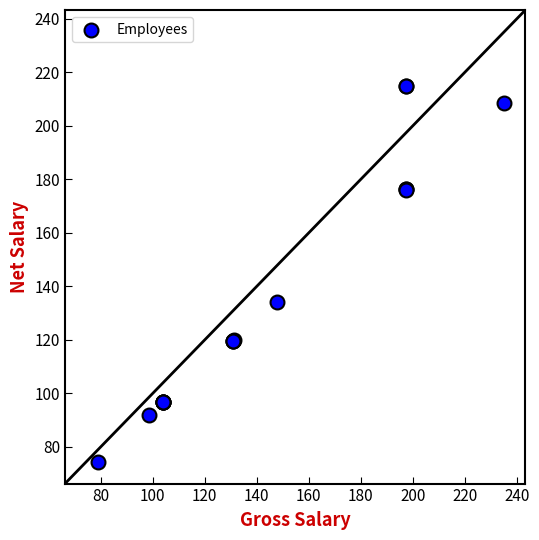

What Y value in the scatter plot is closest to 144?

134.2